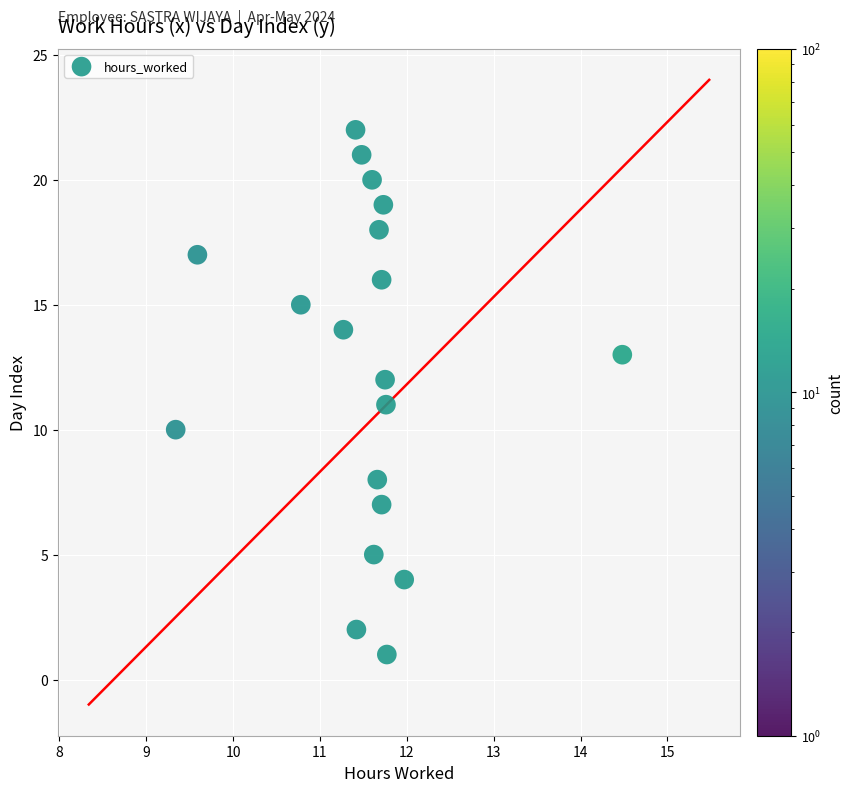

What is the range of Y values (max minus min)?

21